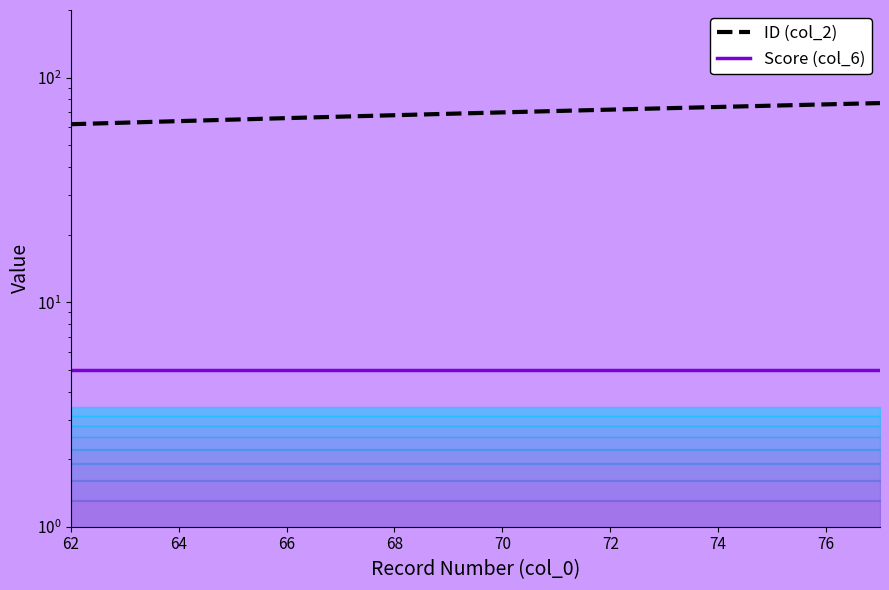

Which series changed the most between 62 and 74?

ID (col_2)